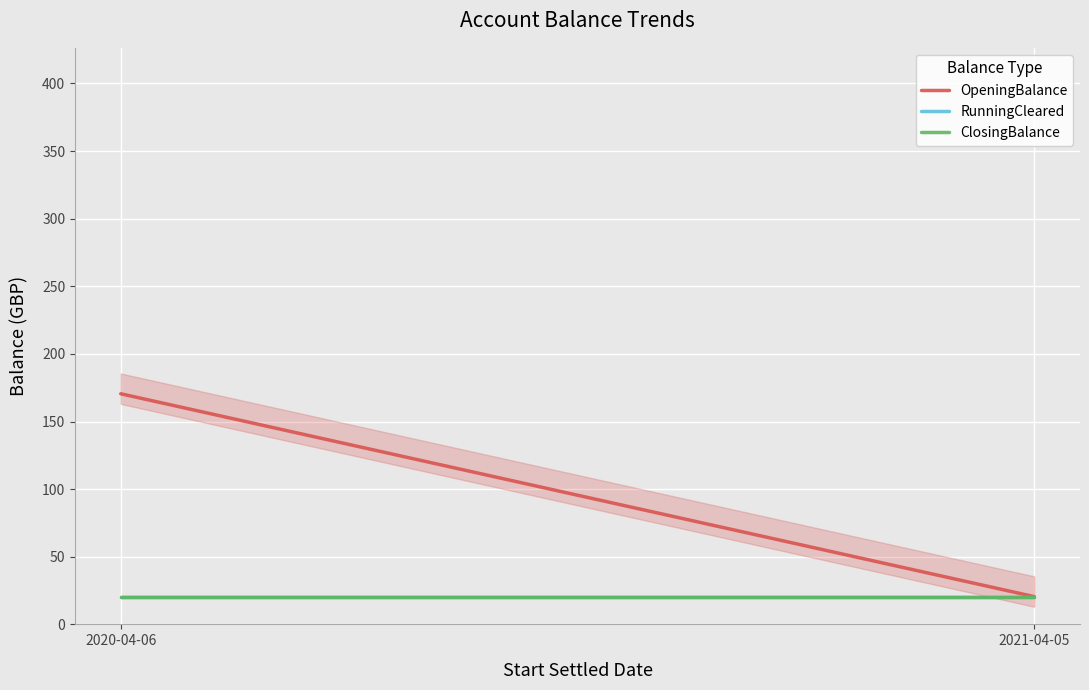

Rank the series by their maximum value, from highest to lowest.

OpeningBalance, RunningCleared, ClosingBalance